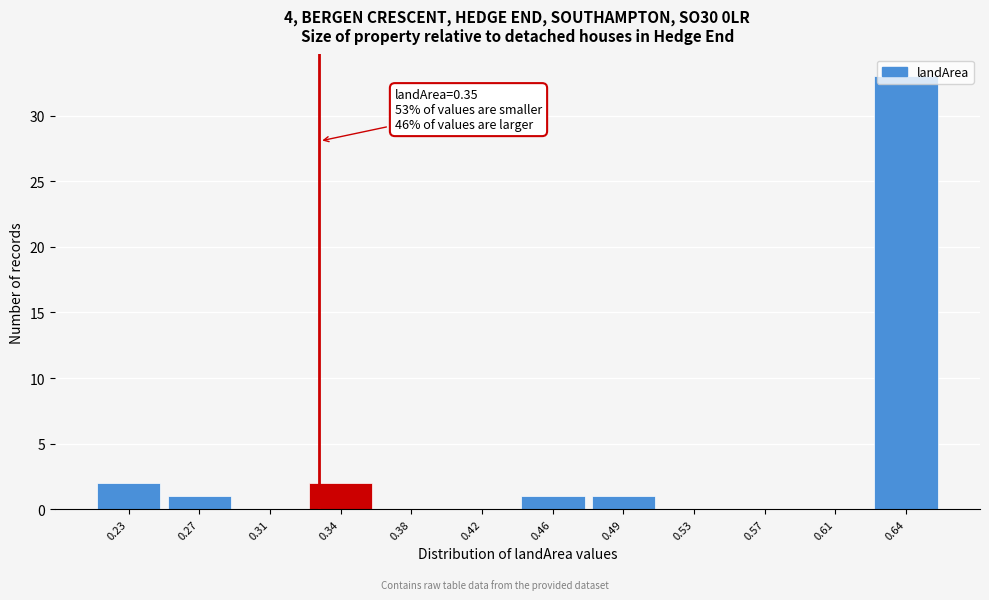

Between 0.34 and 0.38, which is larger?

0.34